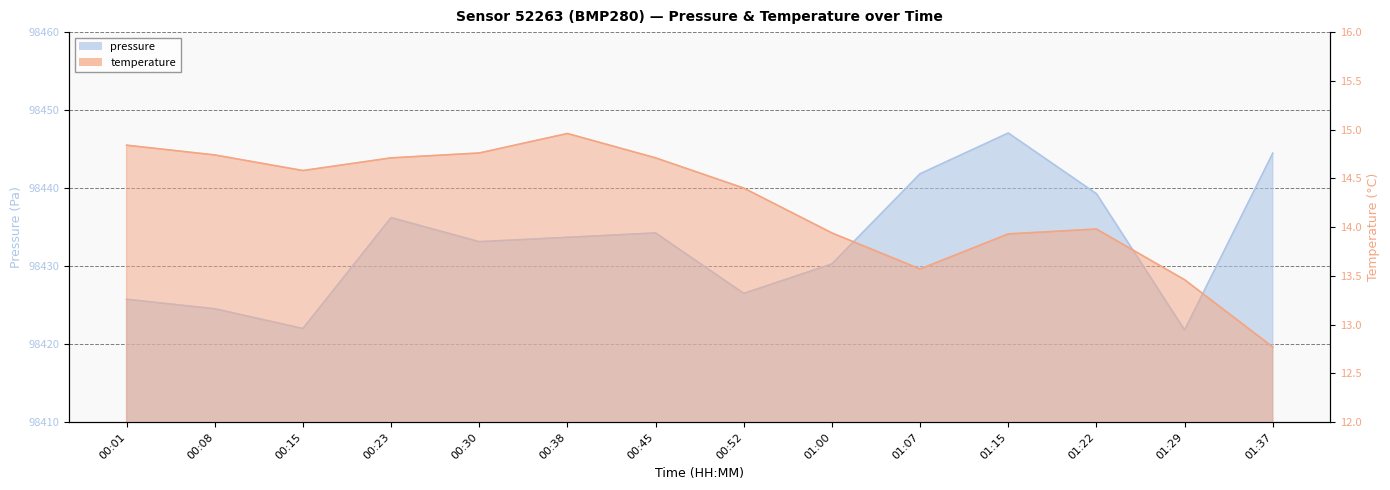

What value does the pressure series have at 00:38?

98433.7